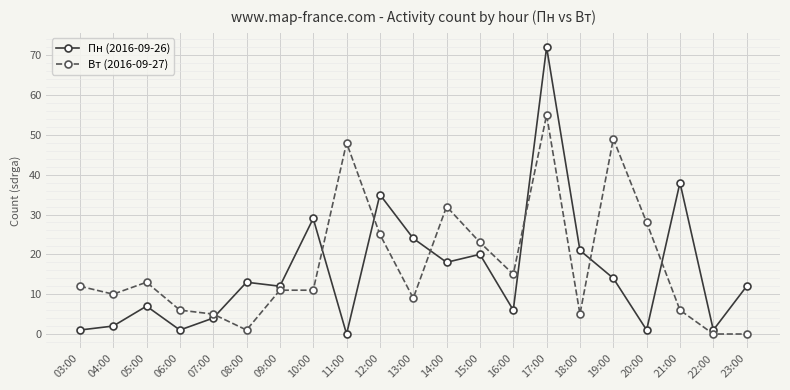

List the series in order of their overall mean, lowest first.

Пн (2016-09-26), Вт (2016-09-27)